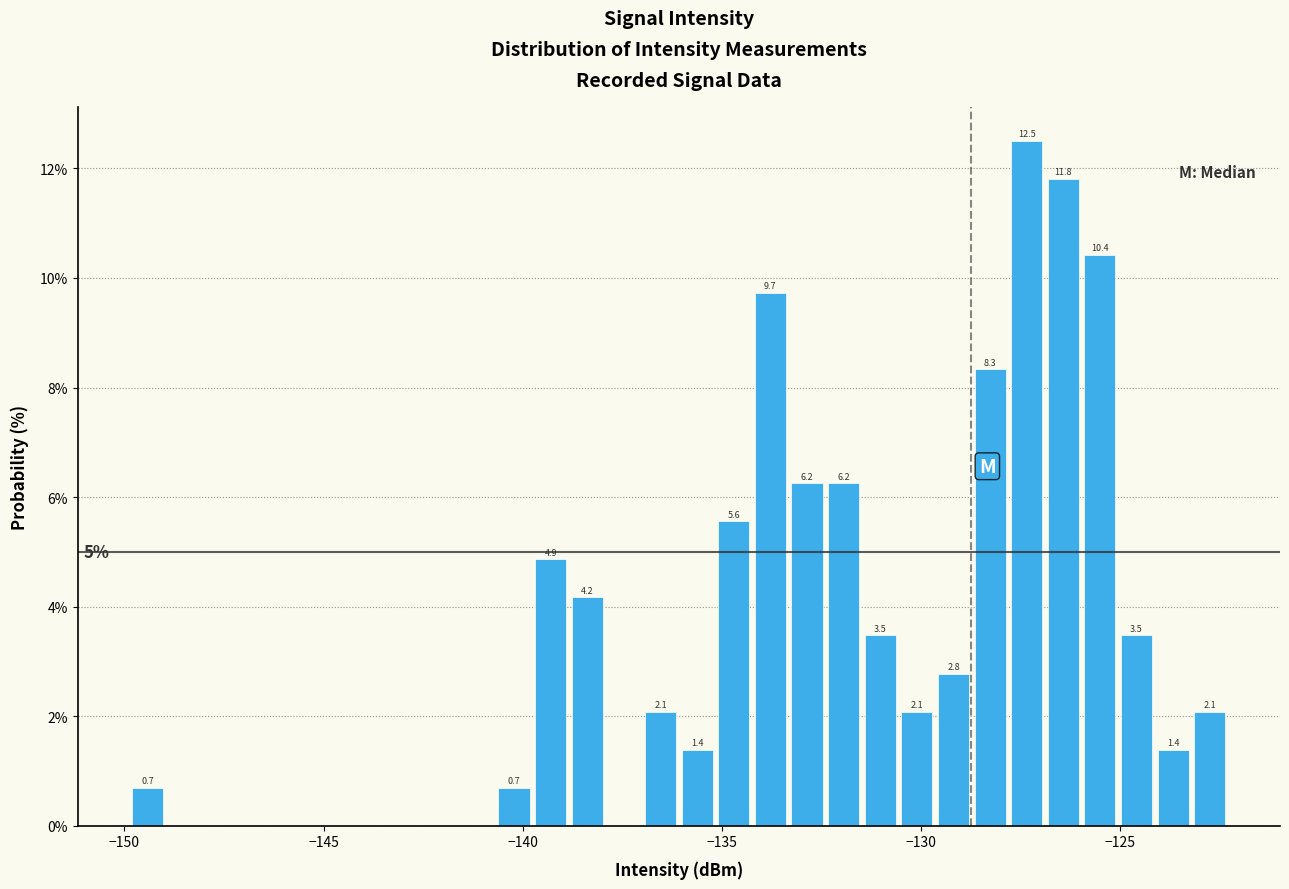

Around what value on the x-axis is the tallest bar? Give the approximate position of its centre, as read against the axis.

-127.5